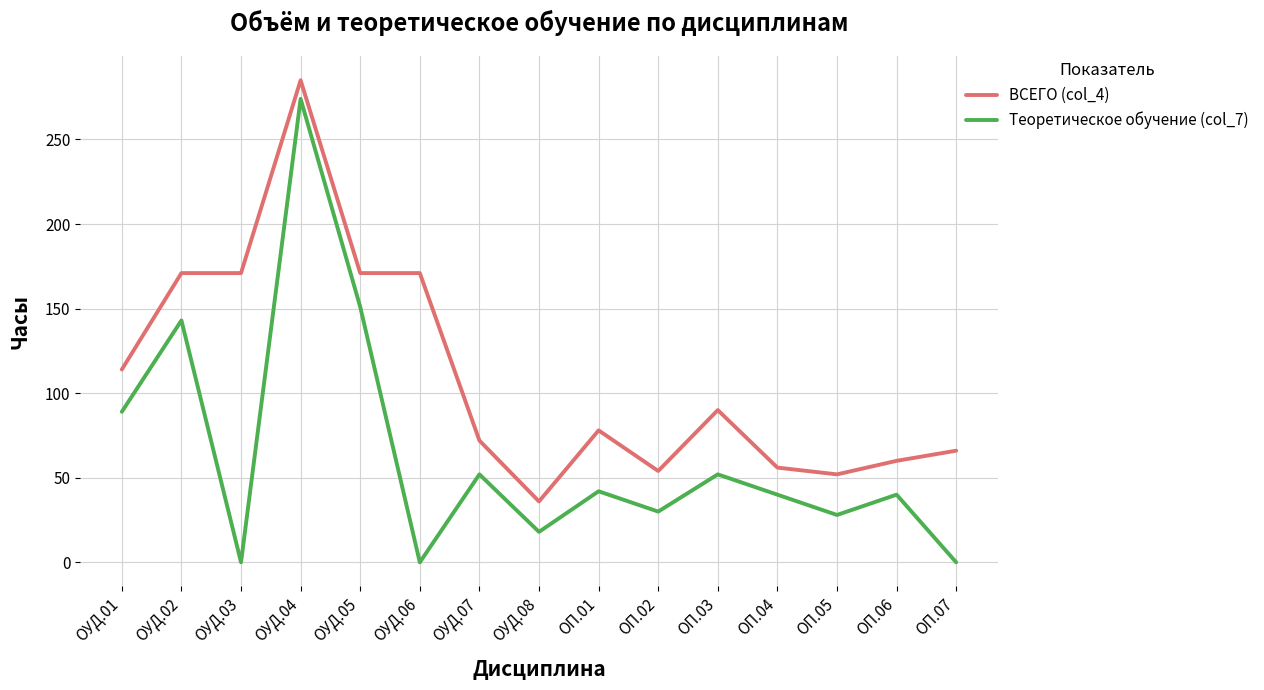

At which category does Теоретическое обучение (col_7) reach its first local peak?

ОУД.02